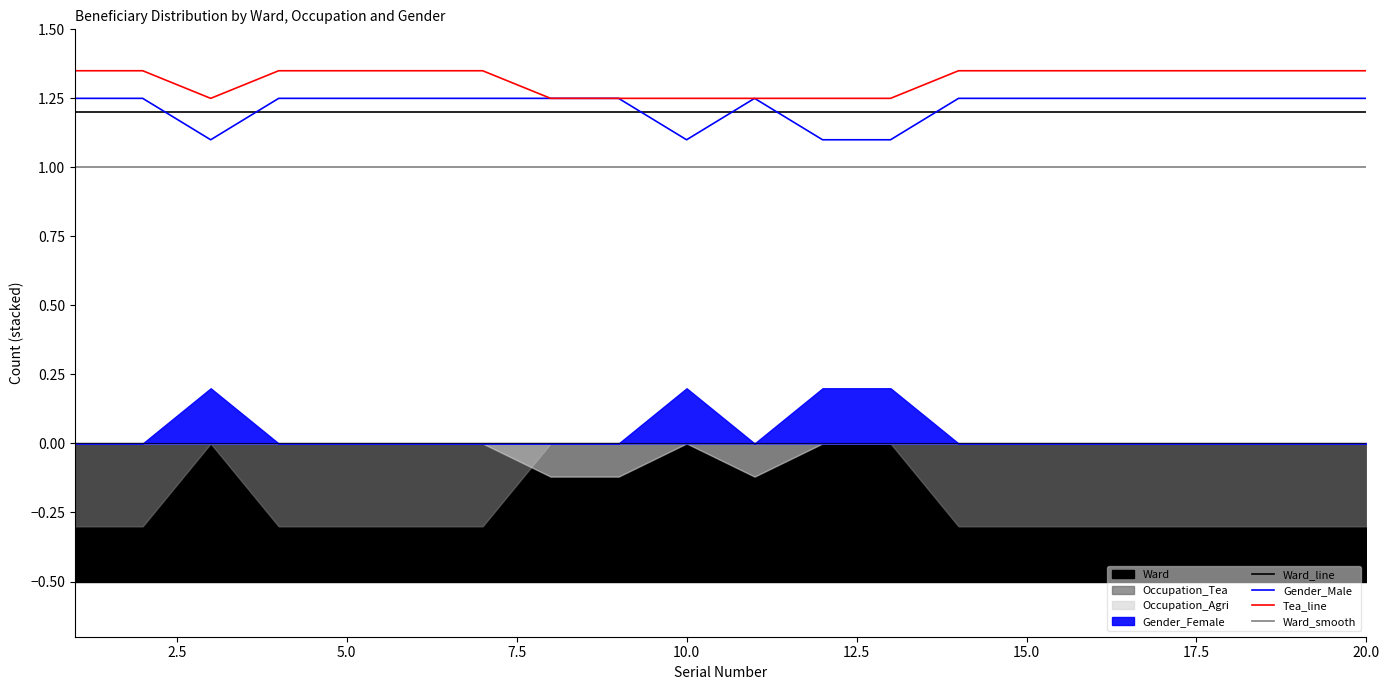

True or false: Ward_line and Ward_smooth intersect in this chart.

False